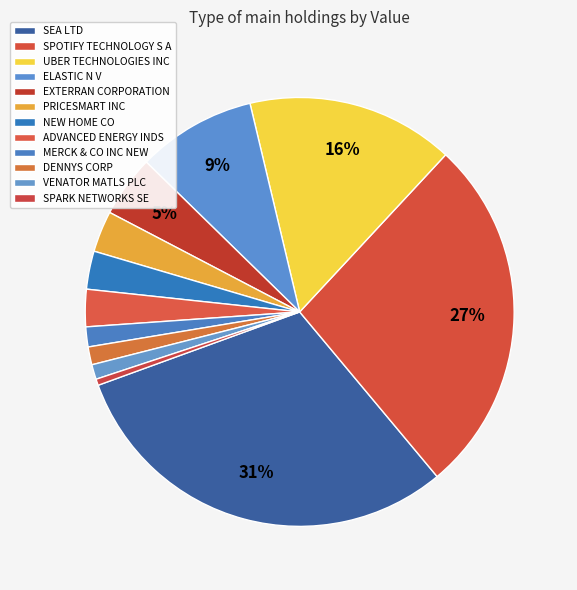

What is the ratio of the value at ELASTIC N V to the value at SEA LTD?

0.3